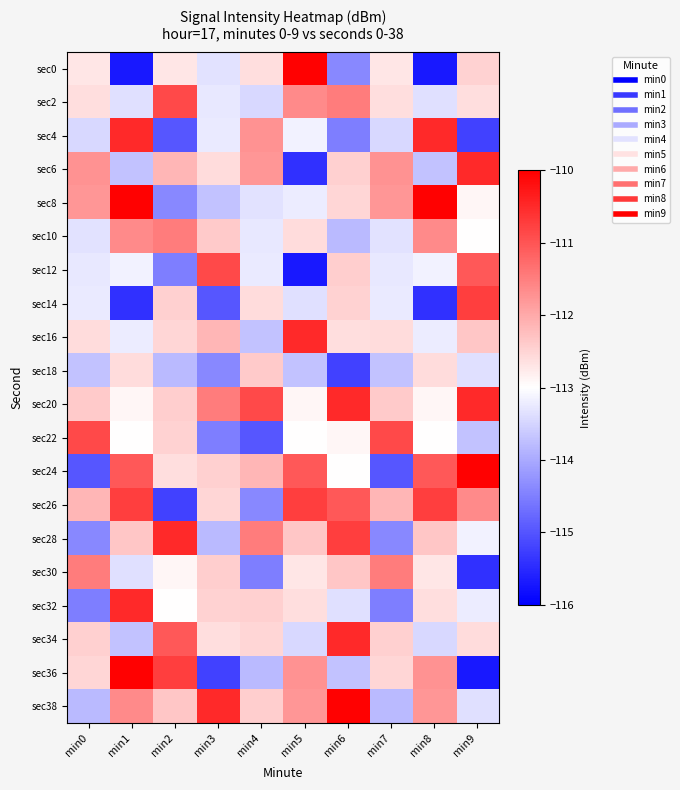

Which label corresponds to the smallest value in the chart?

min1